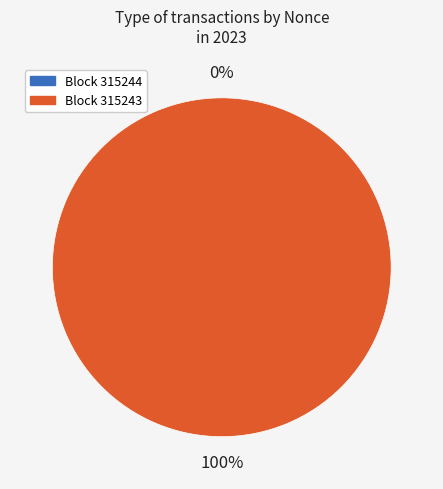

Which category has the smallest portion of the pie?

315244